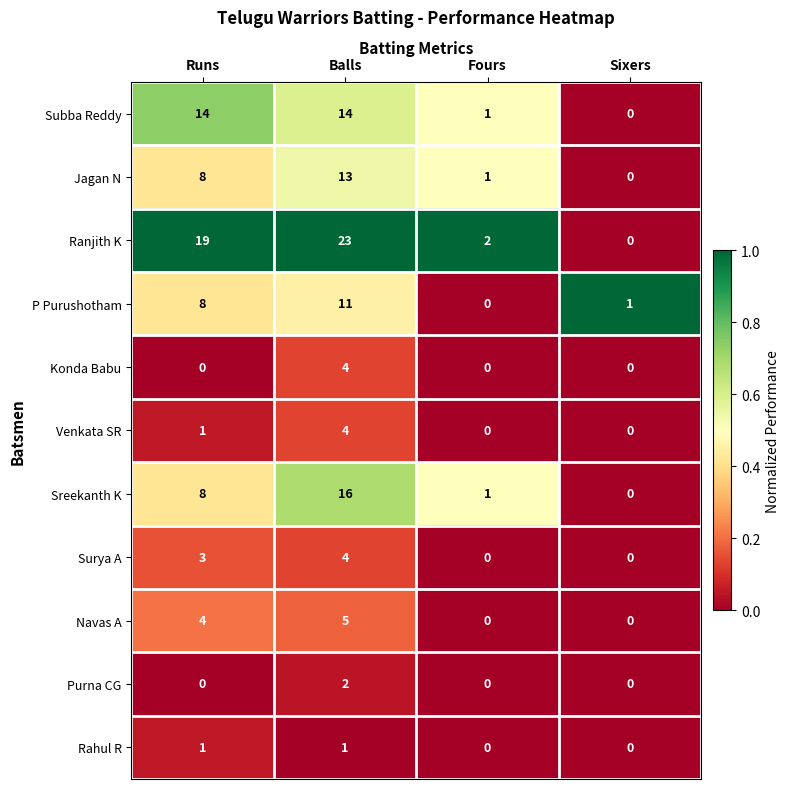

Which series has the widest spread of values?

Ranjith K